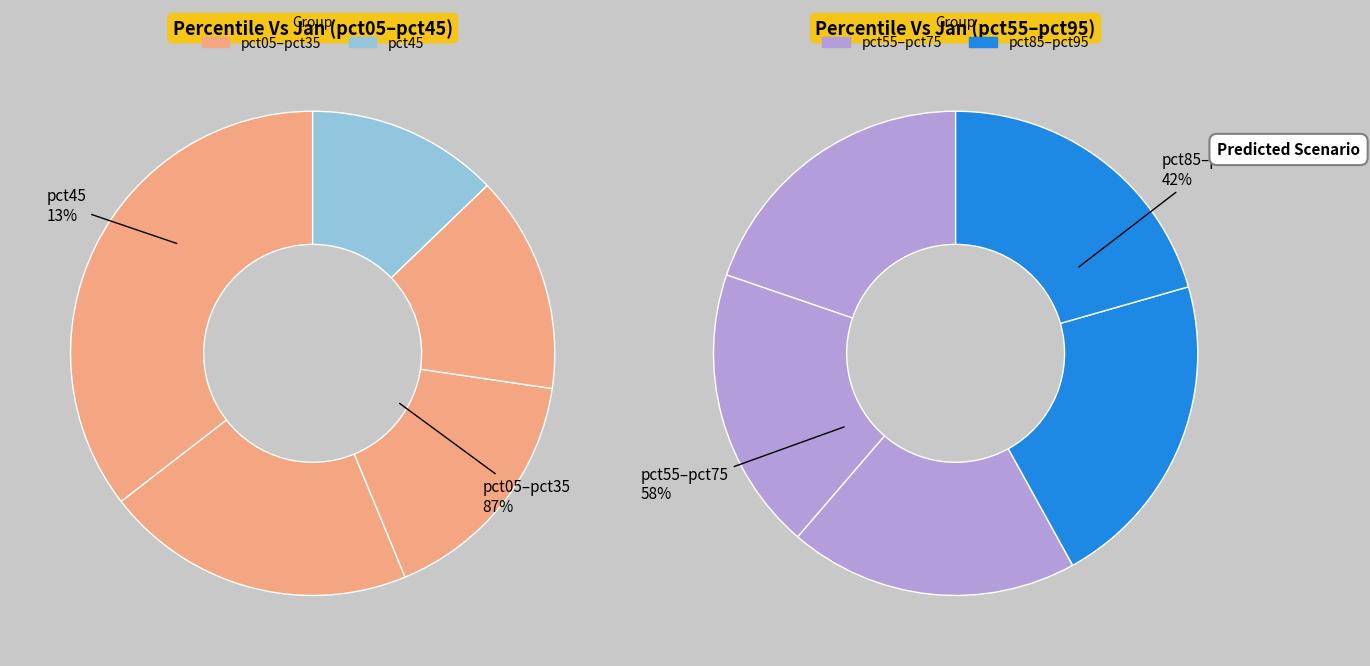

What is the change in value from pct25 to pct35?

-0.2